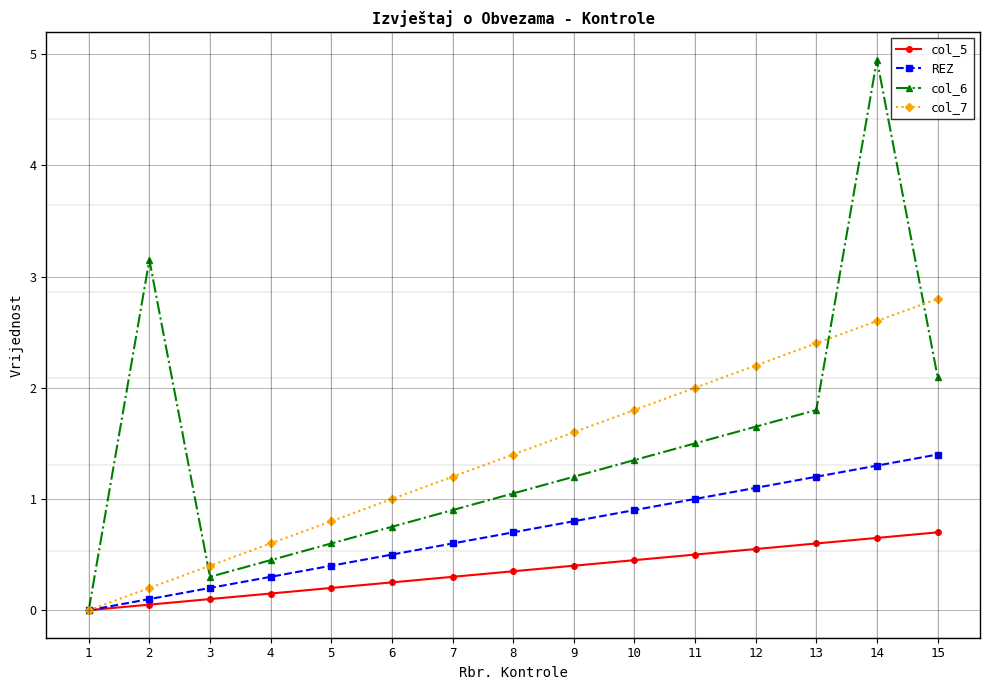

Count the number of categories in the chart.

15